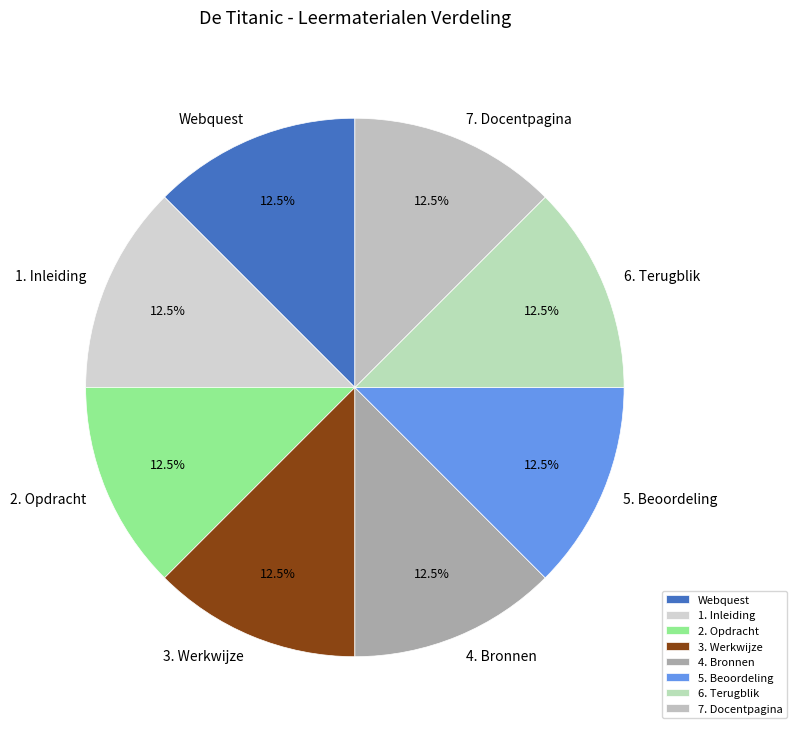

What percentage is NOT represented by 7. Docentpagina?

87.5%